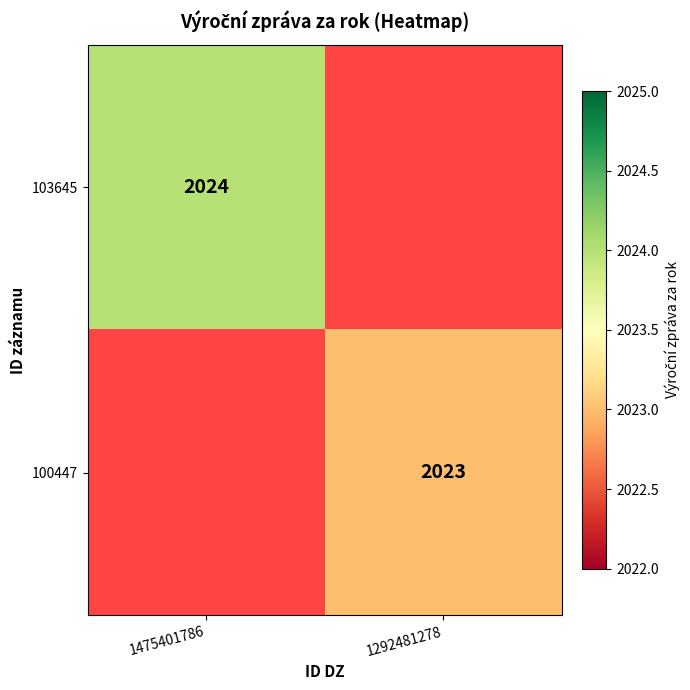

Is it true that 100447 equals 734 at 1292481278?

False